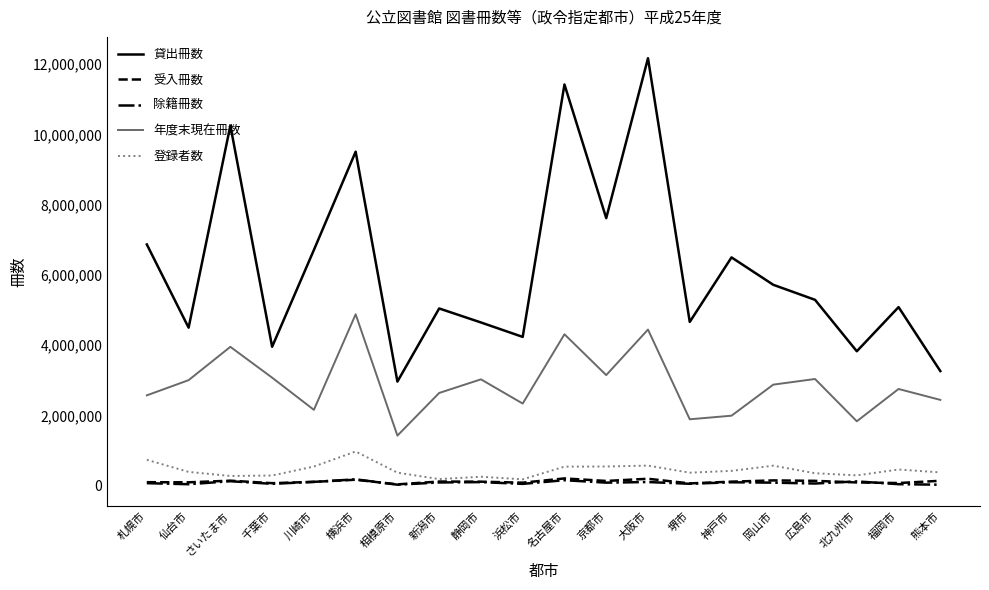

True or false: 登録者数 and 年度末現在冊数 cross at least once.

False